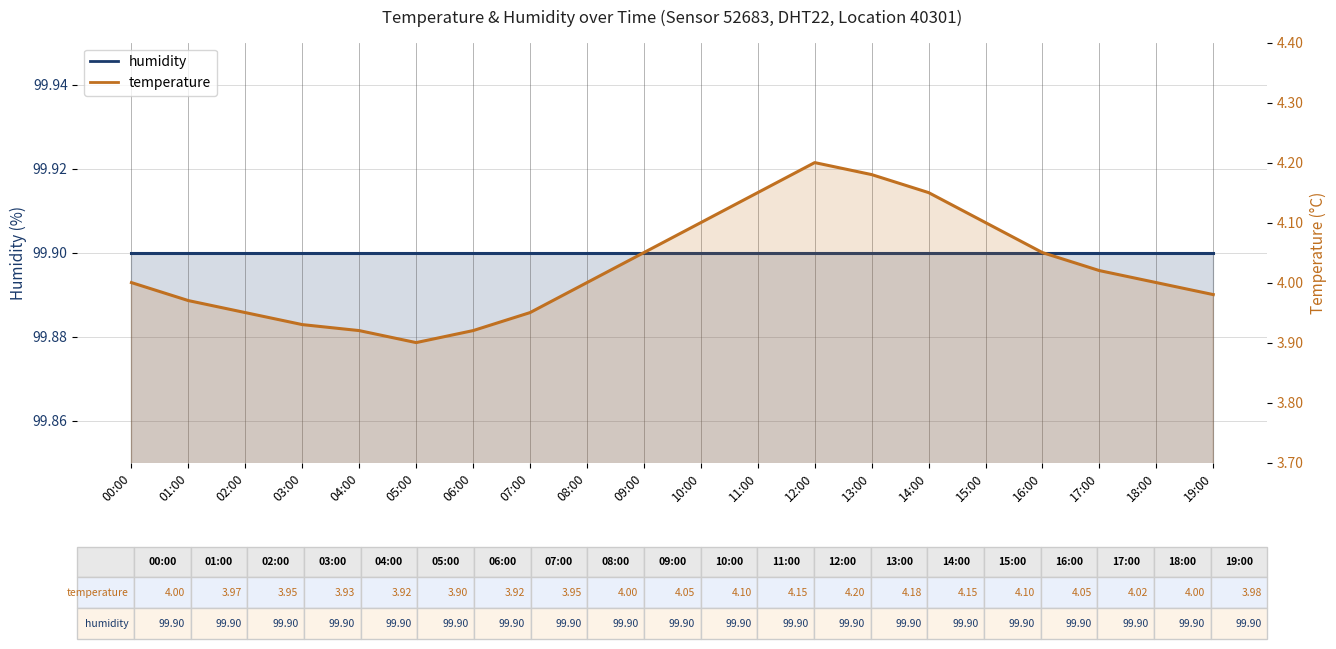

What value does the temperature series have at 03:00?

3.9